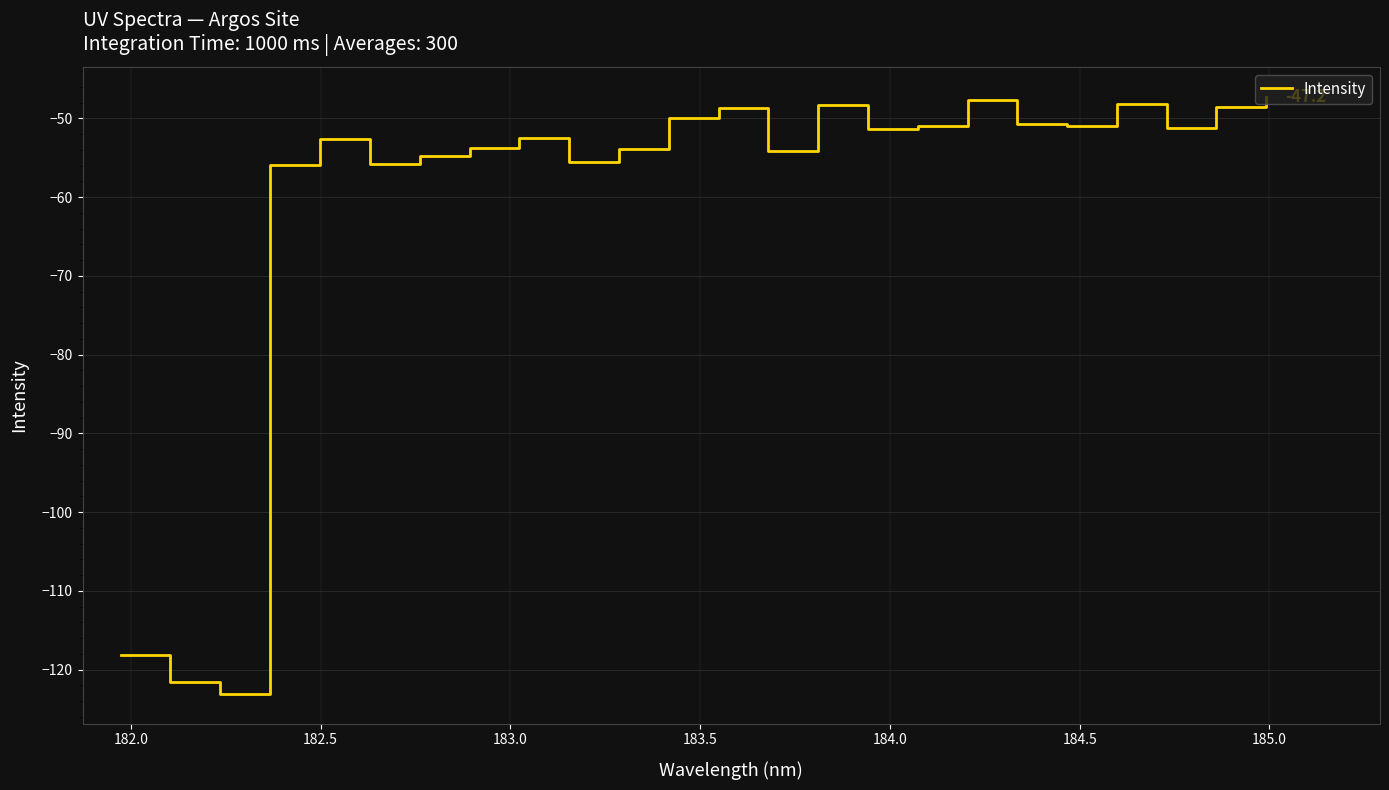

What is the maximum value shown in the chart?

-47.2